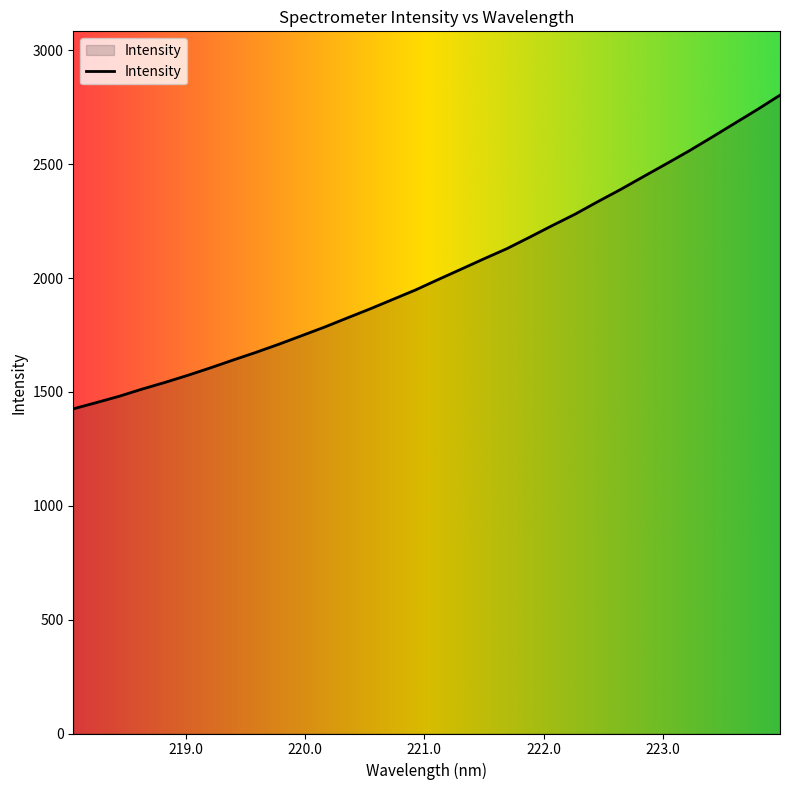

What is the minimum value shown in the chart?

1425.8